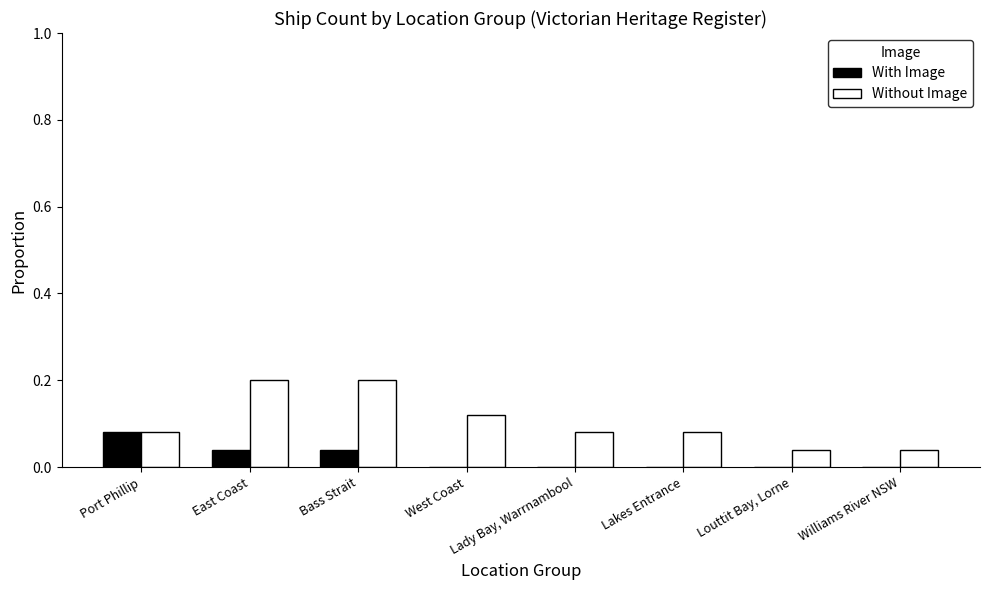

What value does the Without Image series have at East Coast?

0.2